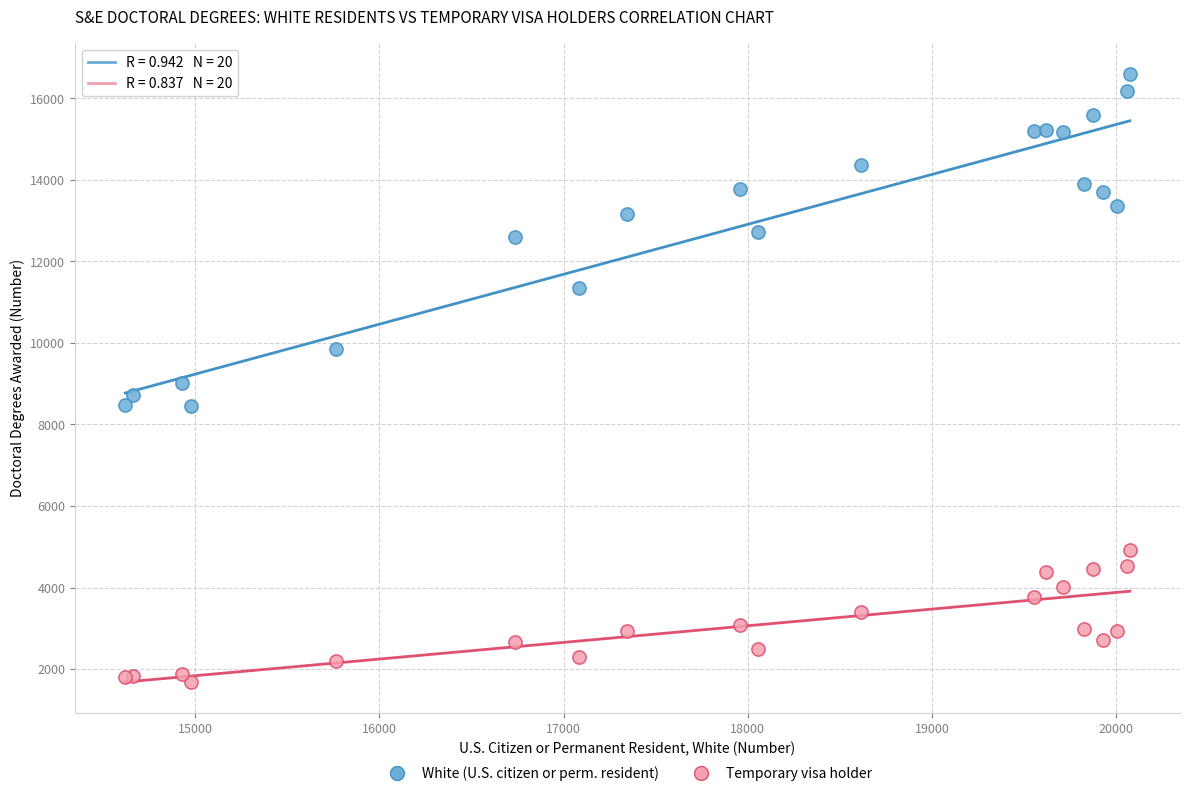

Which series has the largest Y range (max minus min)?

White (U.S. citizen or perm. resident)